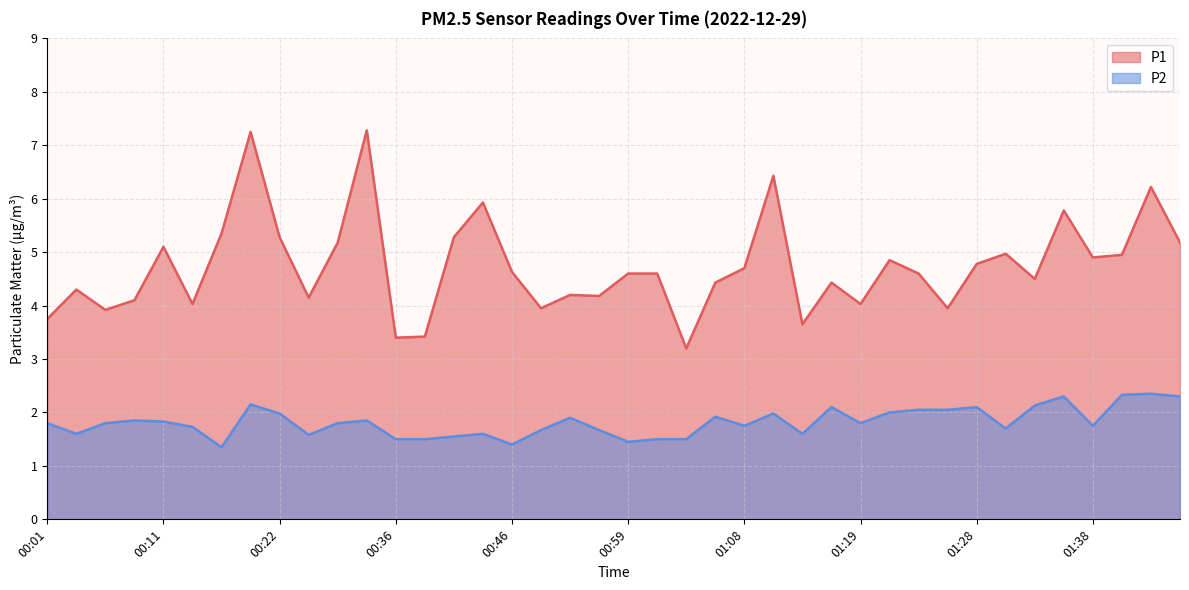

What value does the P2 series have at 01:43?

2.4